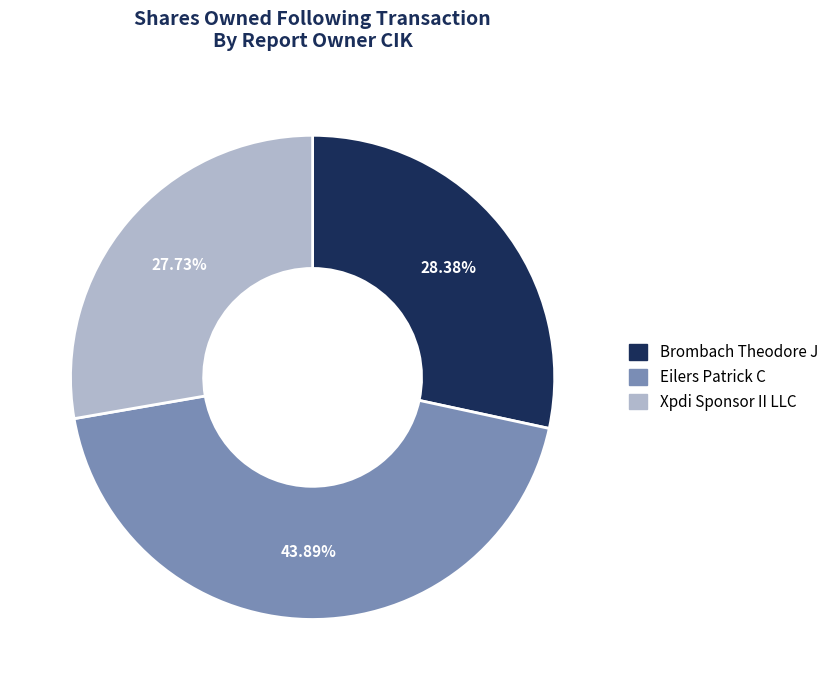

How many segments does this pie chart have?

3